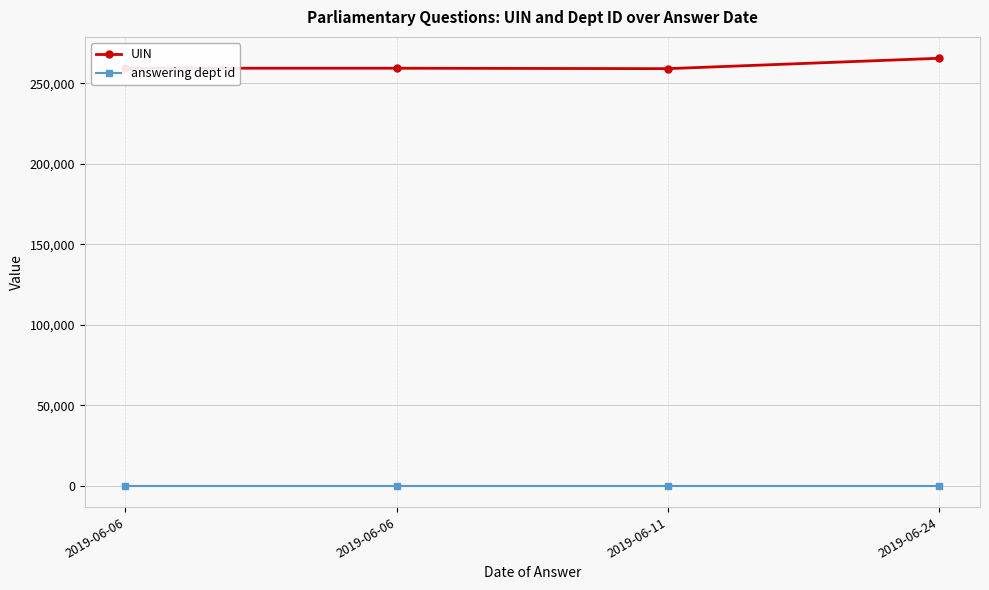

At which category is the sum across all series the highest?

2019-06-24